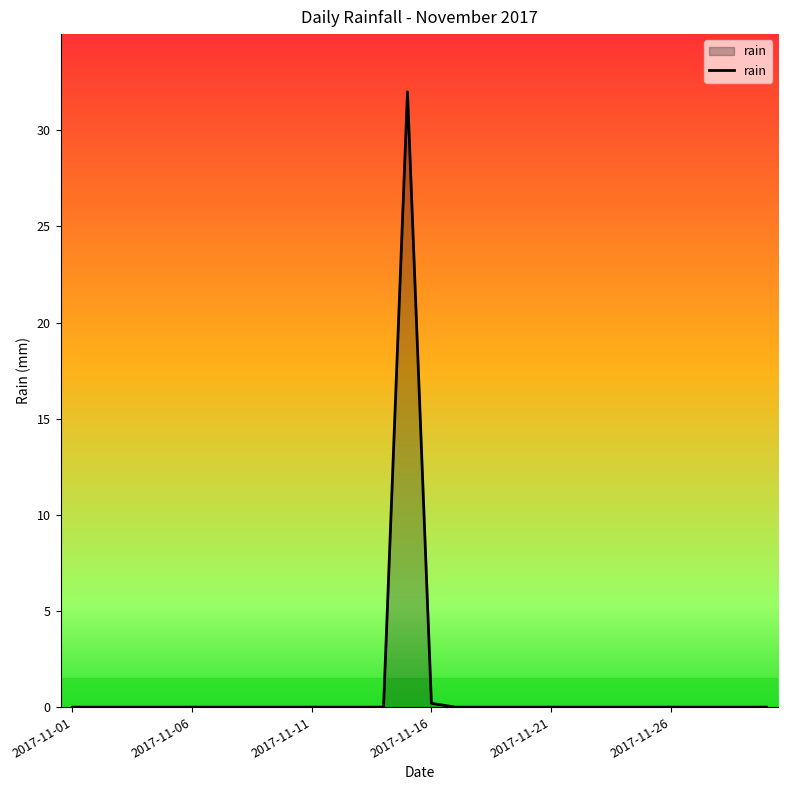

What is the difference between the maximum and minimum values?

32.0